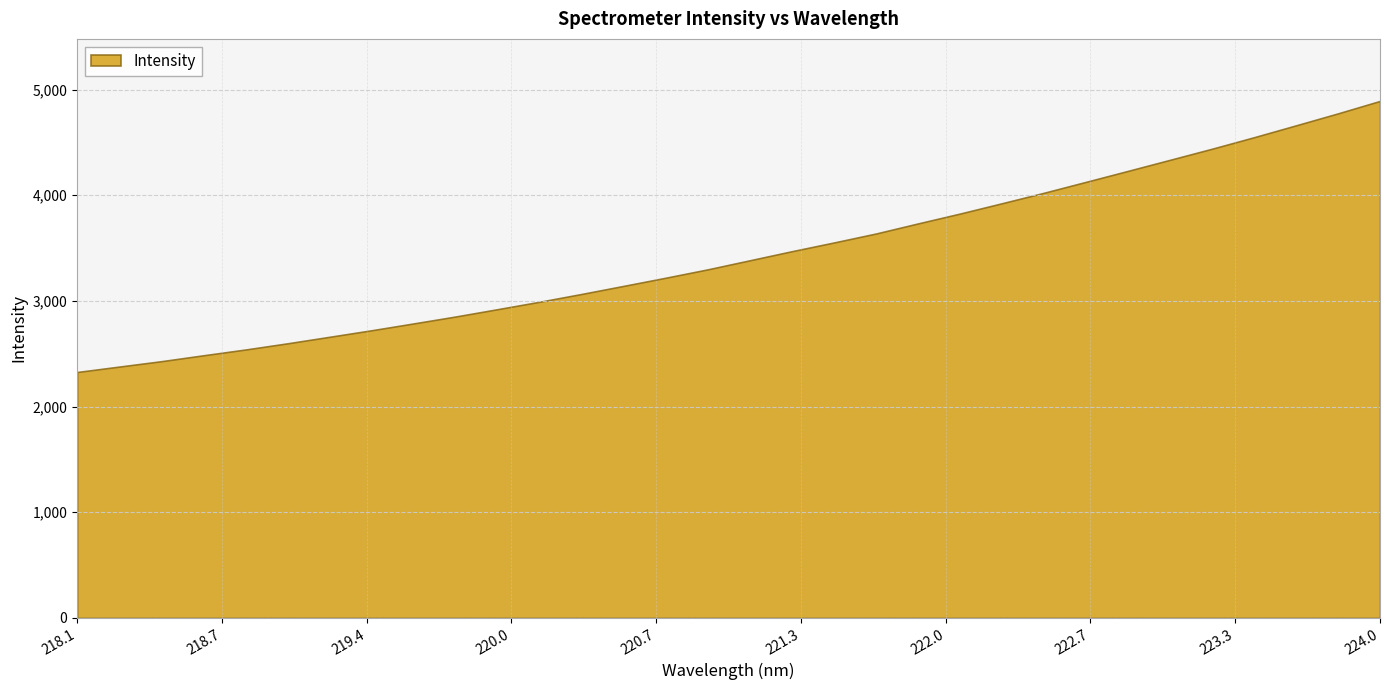

True or false: the data has more than 1 interior local peaks.

False